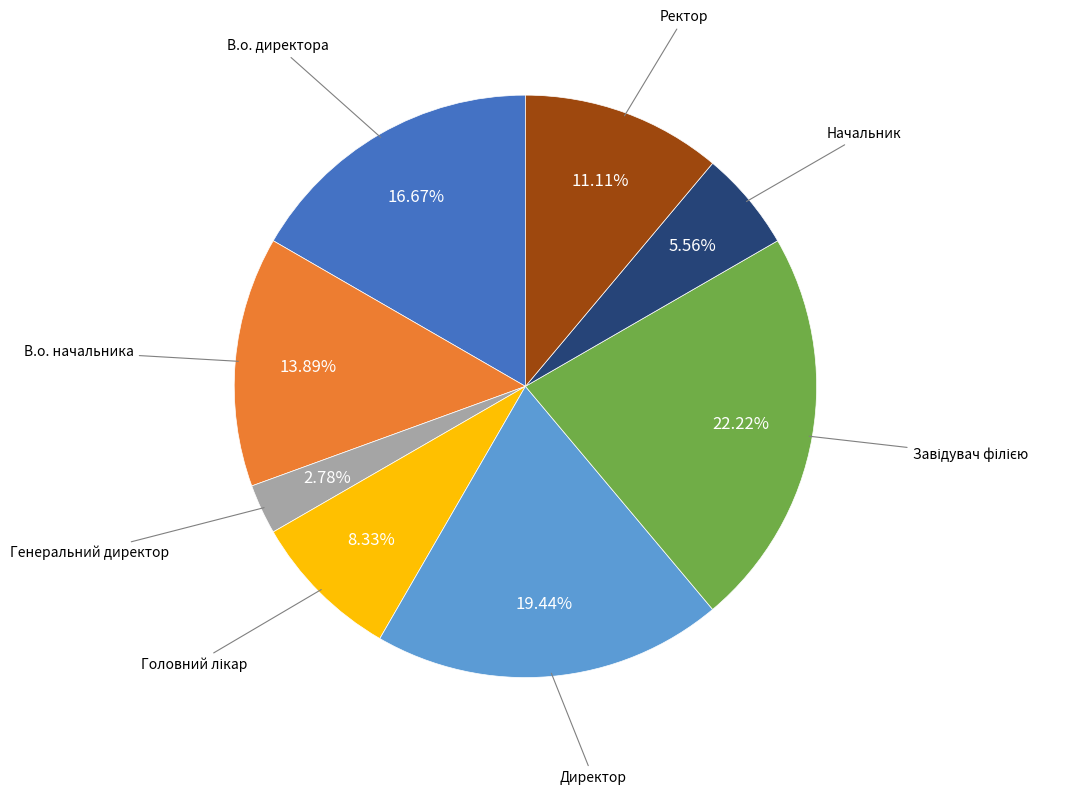

Count the number of slices in the pie.

8